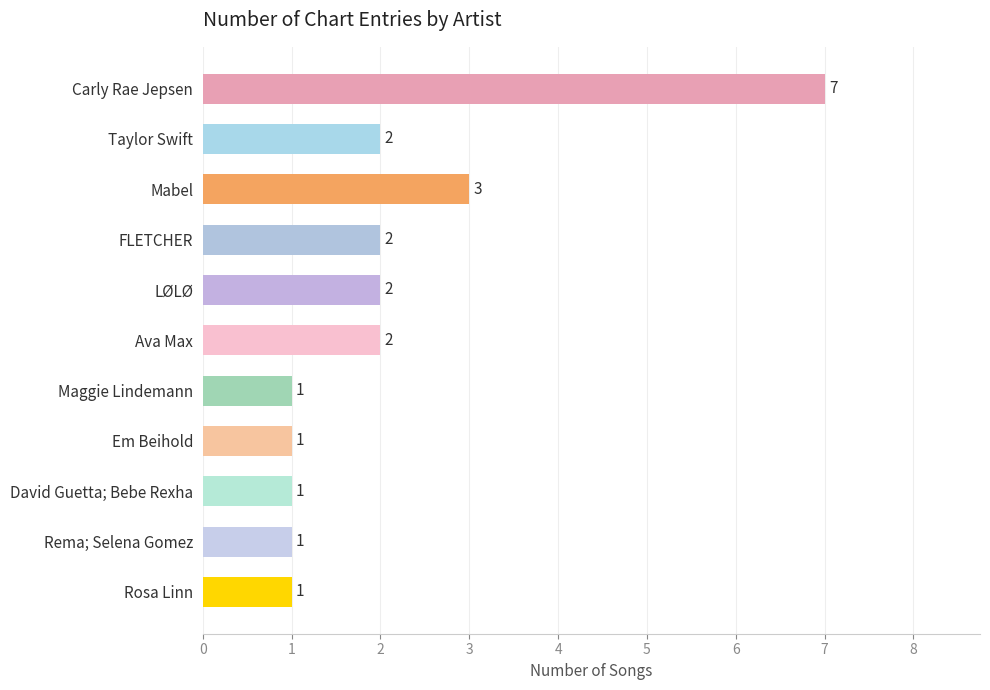

How many values are between 1 and 2?

9